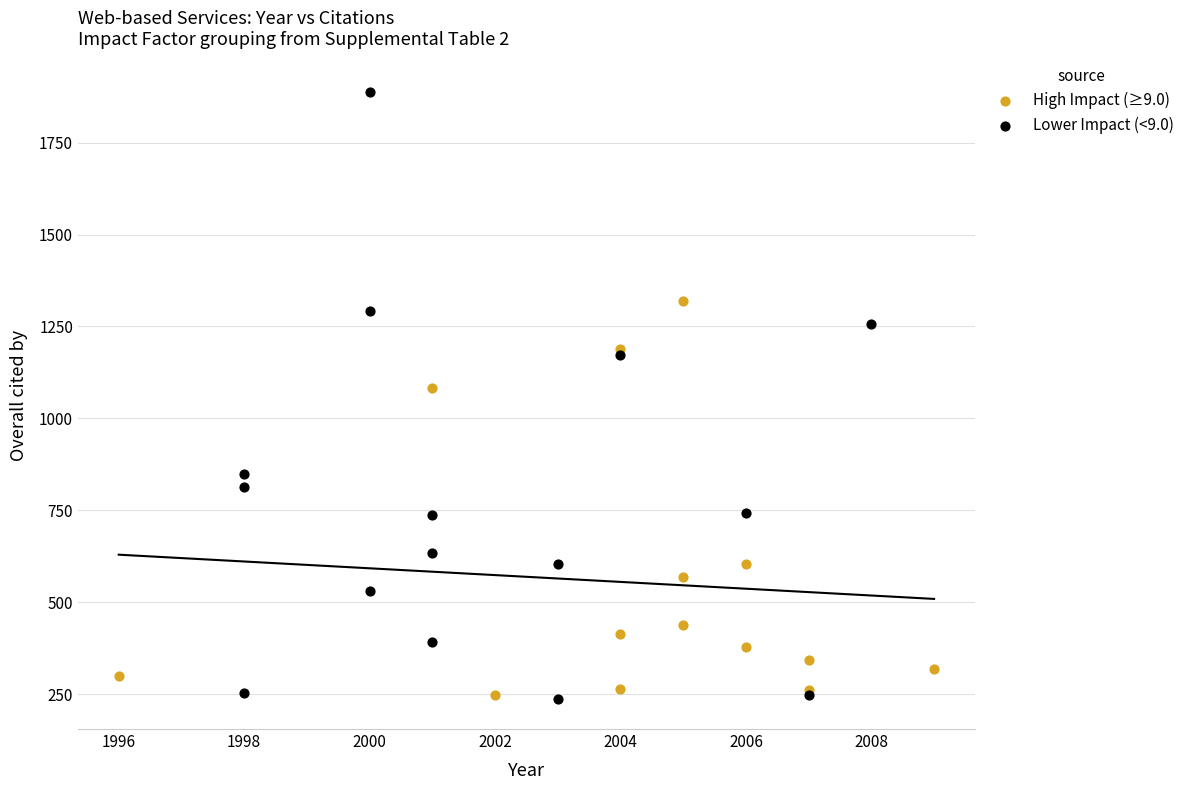

What are all the series names shown in the legend?

High Impact (≥9.0), Lower Impact (<9.0)